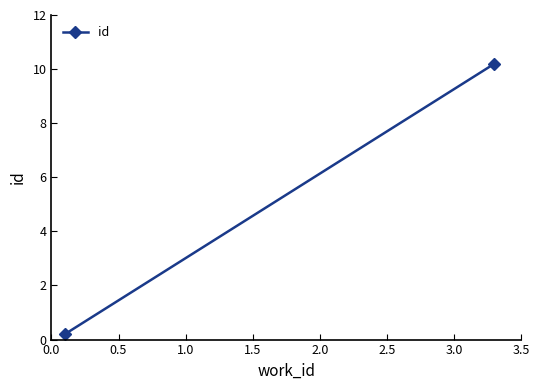

Between 0.0 and 0.5, which is larger?

0.5